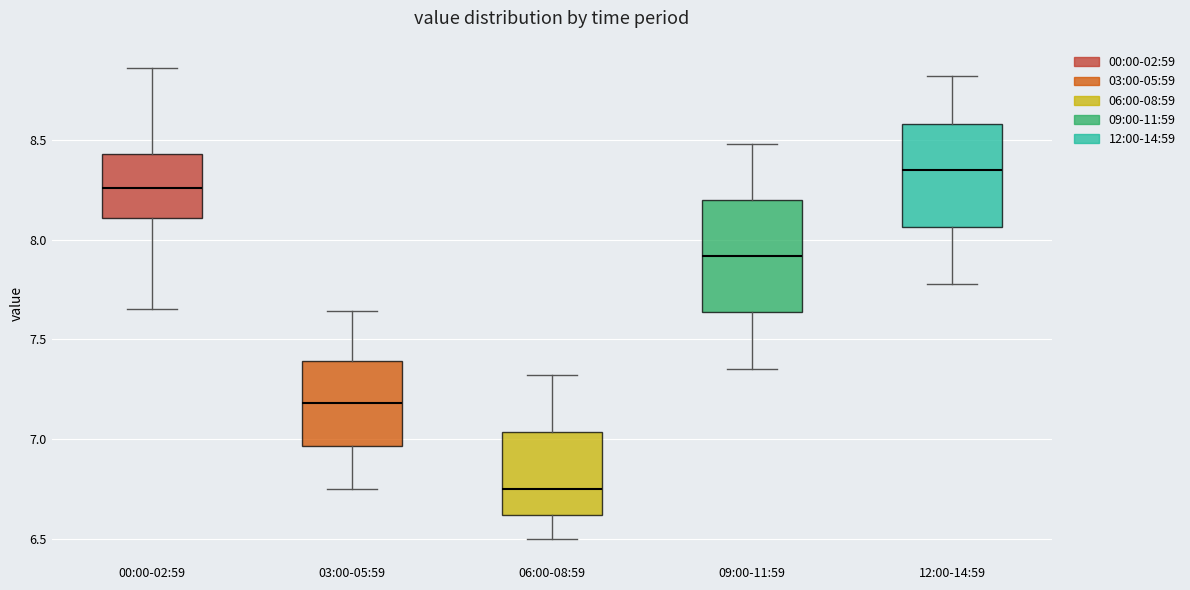

Reading left to right, transcribe this box plot: for each box, give where its median line is, the range the box spans, and where its two whiskers end, as read against the y-axis. The values are not printed on the chart, so give them approximately, as read against the axis.

00:00-02:59: median 8.25, box 8.10 to 8.45, whiskers 7.65 to 8.85
03:00-05:59: median 7.20, box 6.95 to 7.40, whiskers 6.75 to 7.65
06:00-08:59: median 6.75, box 6.60 to 7.05, whiskers 6.50 to 7.30
09:00-11:59: median 7.90, box 7.65 to 8.20, whiskers 7.35 to 8.50
12:00-14:59: median 8.35, box 8.05 to 8.60, whiskers 7.80 to 8.80